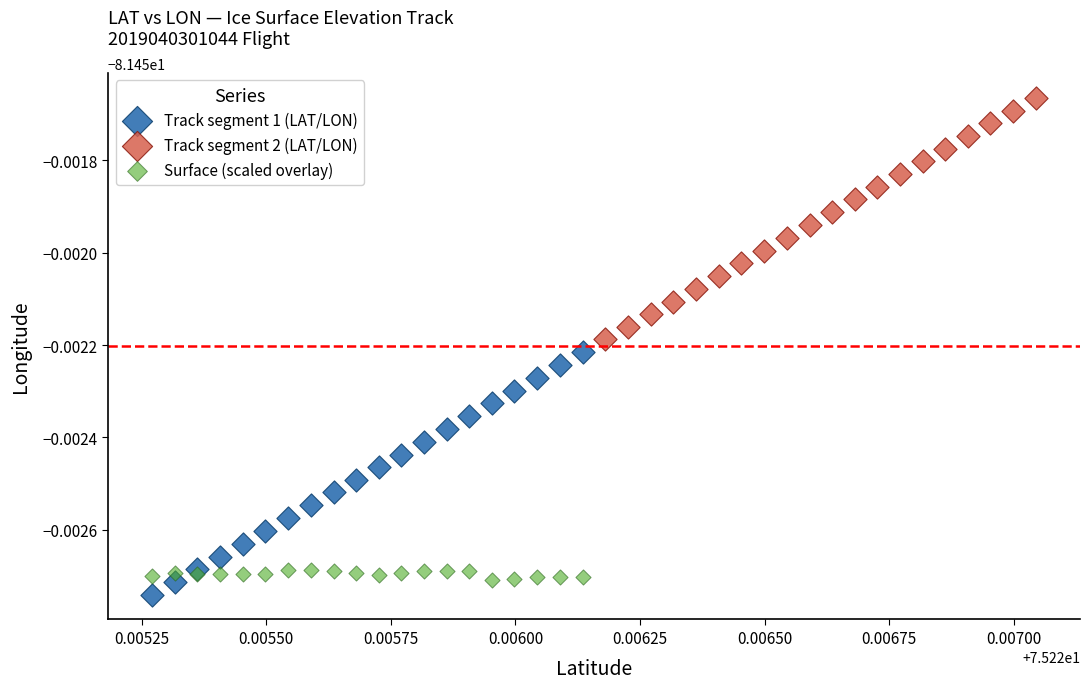

What are all the series names shown in the legend?

Track segment 1 (LAT/LON), Track segment 2 (LAT/LON), Surface (scaled overlay)